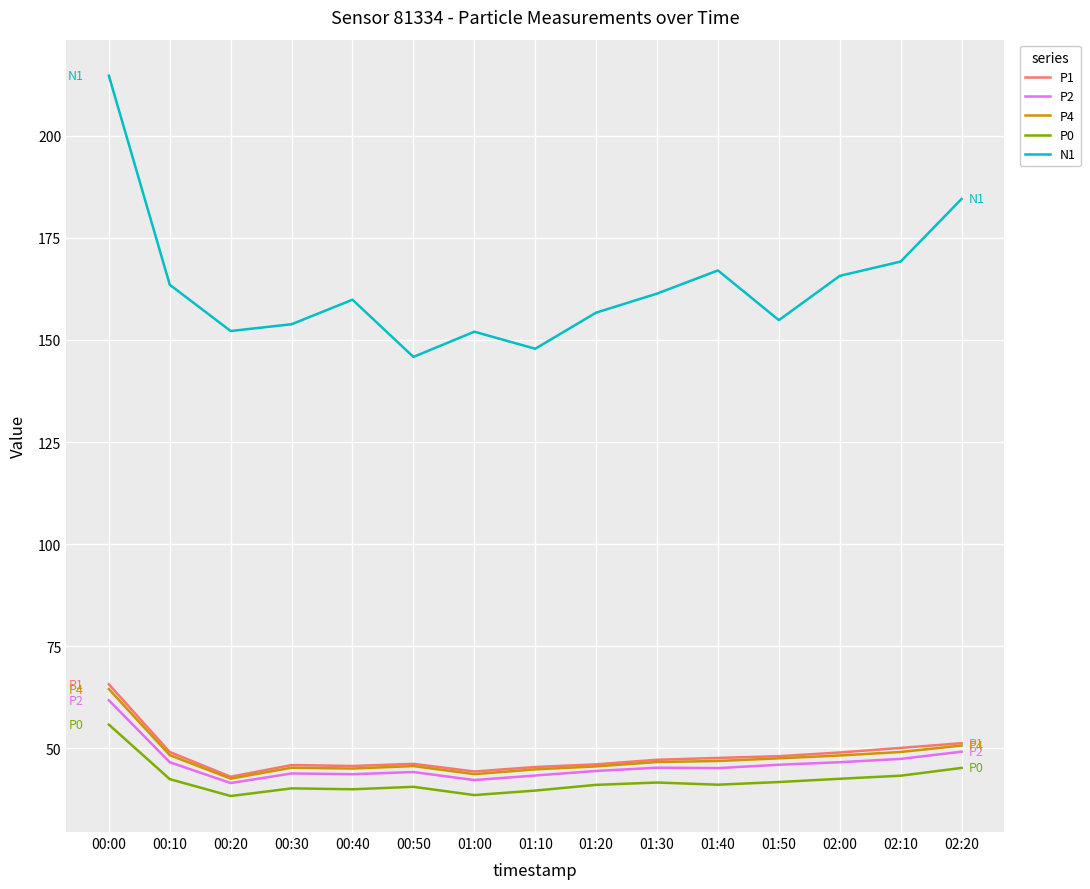

Is the value of N1 at 02:00 greater than the value of P4 at 02:00?

Yes